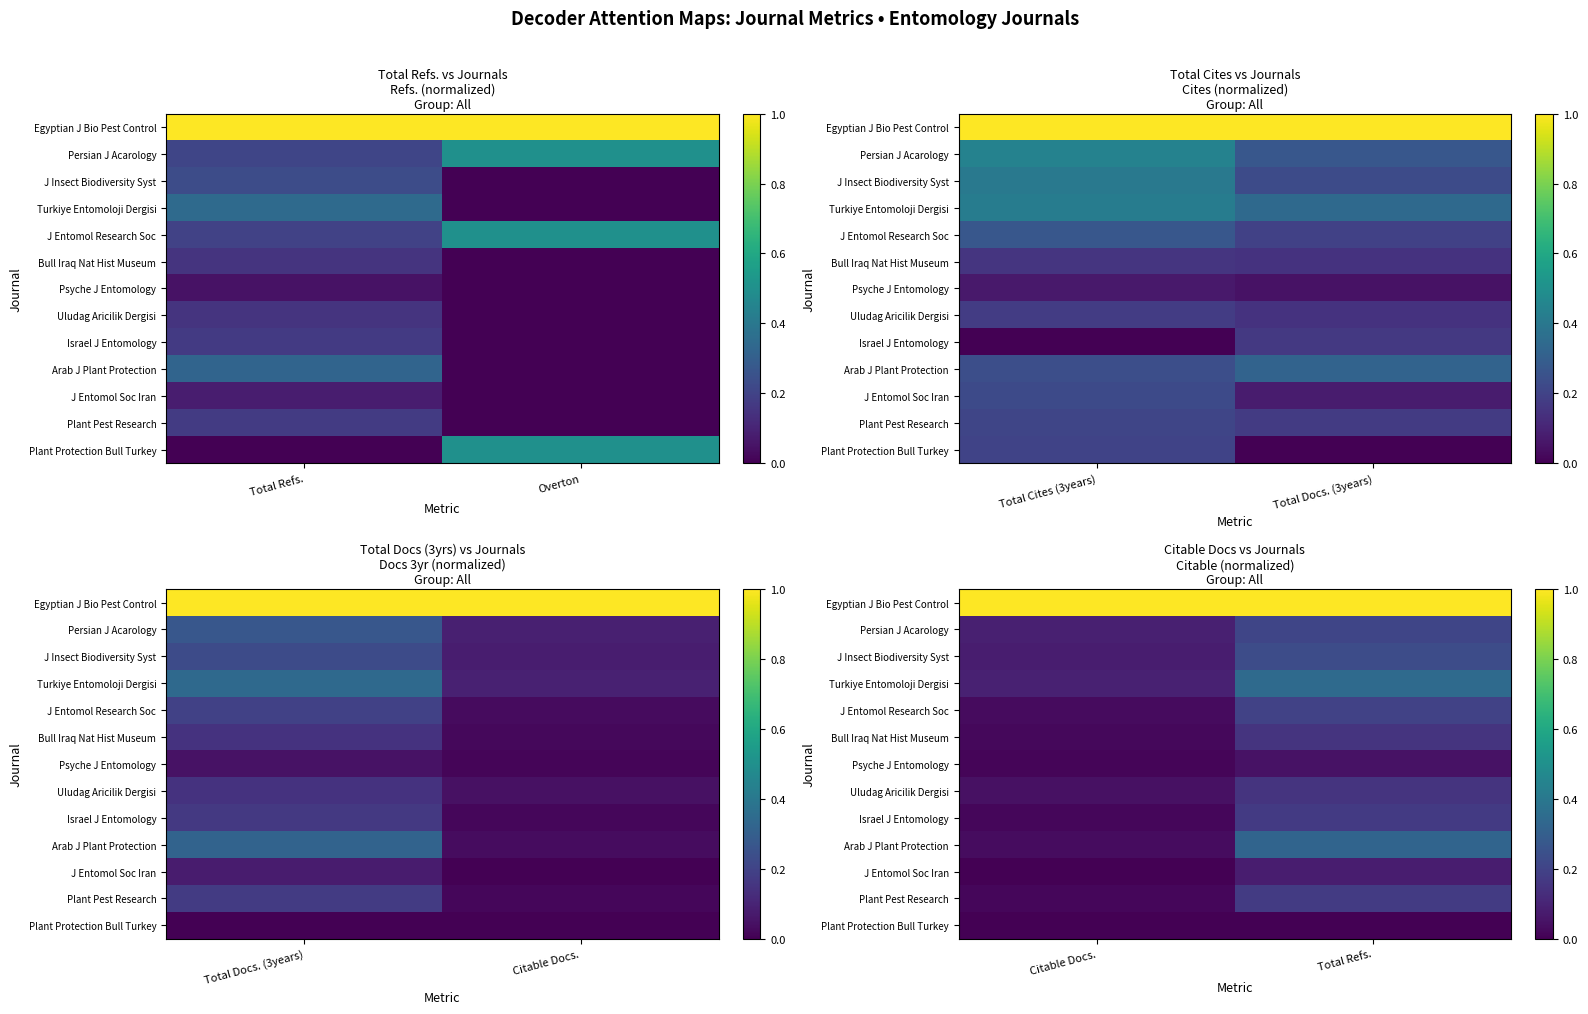

Which series has the largest total across all categories?

Egyptian J Bio Pest Control